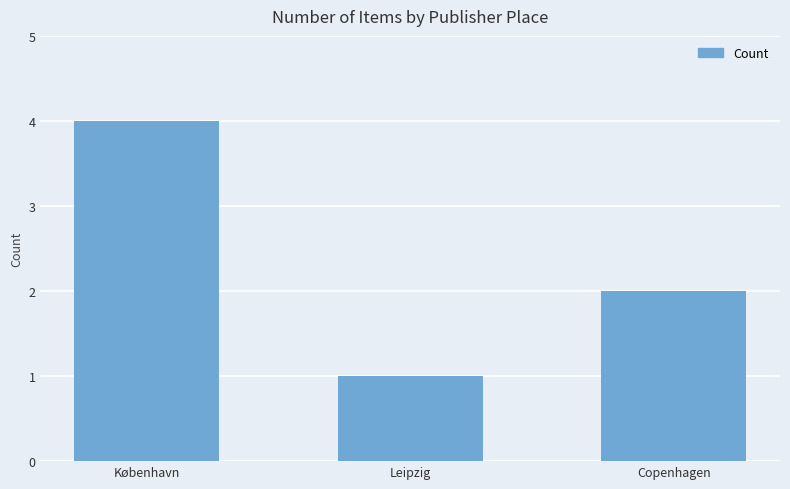

What is the change in value from København to Copenhagen?

-2